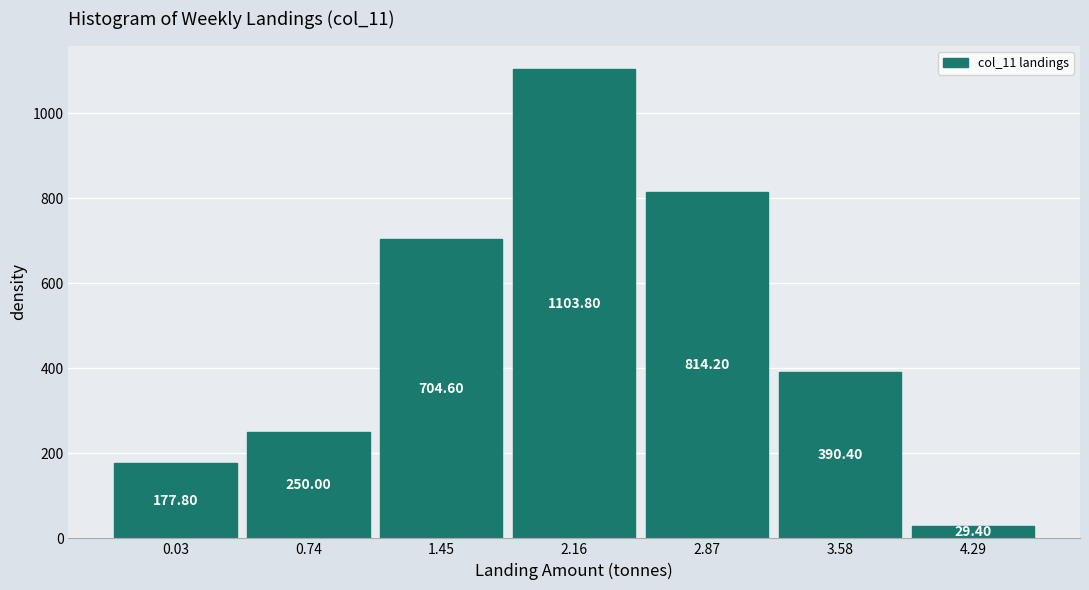

What is the sum of all values?

3470.2